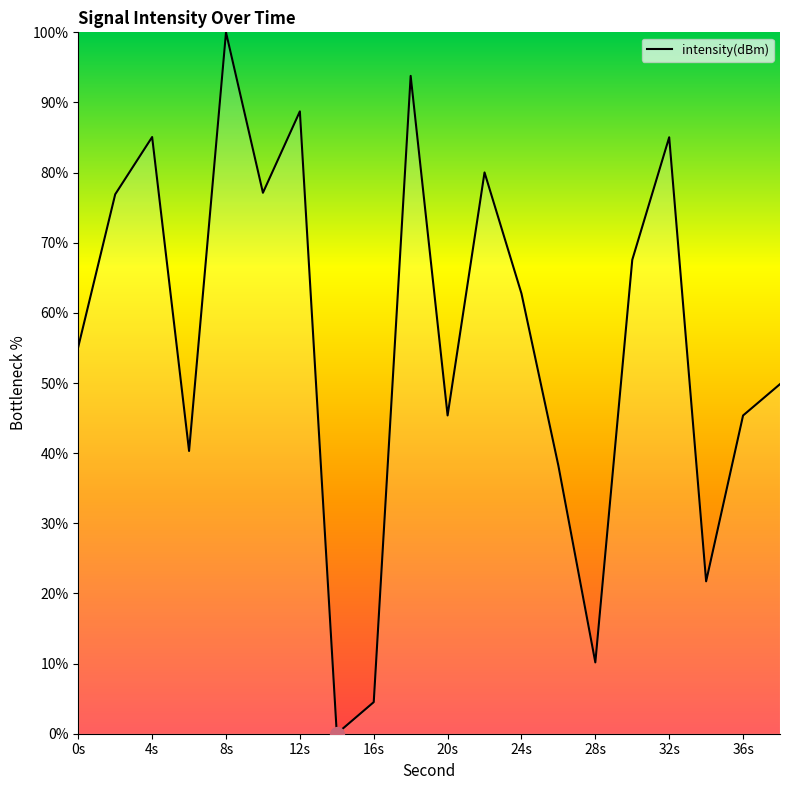

What is the greatest value displayed?

100.0